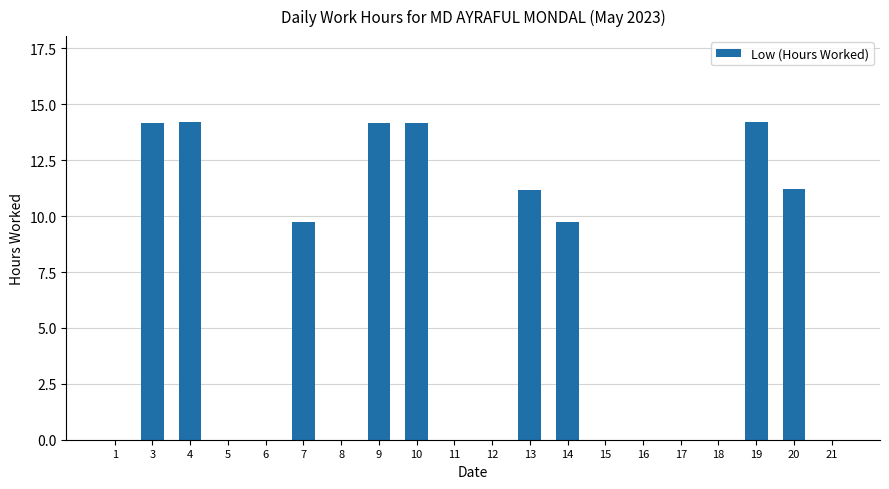

What is the change in value from 4 to 15?

-14.2